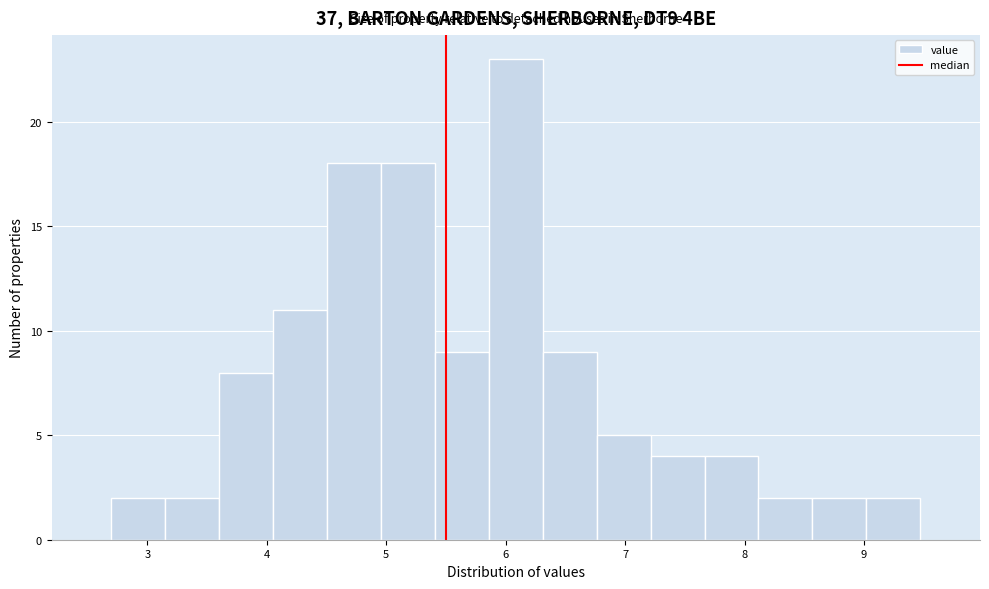

Over which range of the x-axis is the bar tallest?

5.9 to 6.3